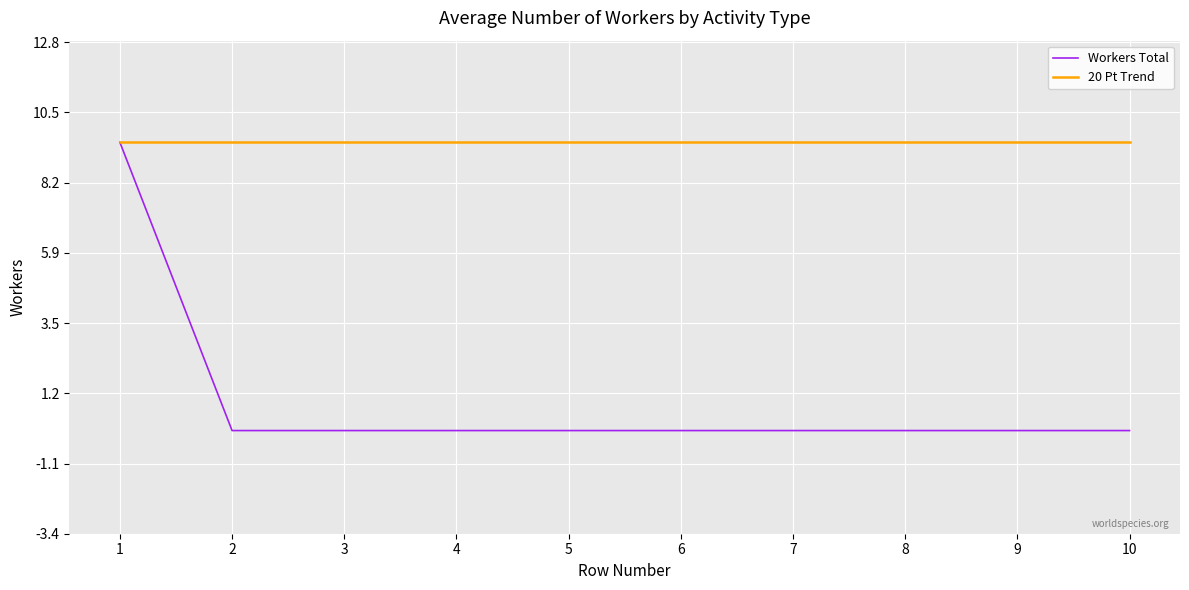

What is the average value of the 20 Pt Trend series?

9.5